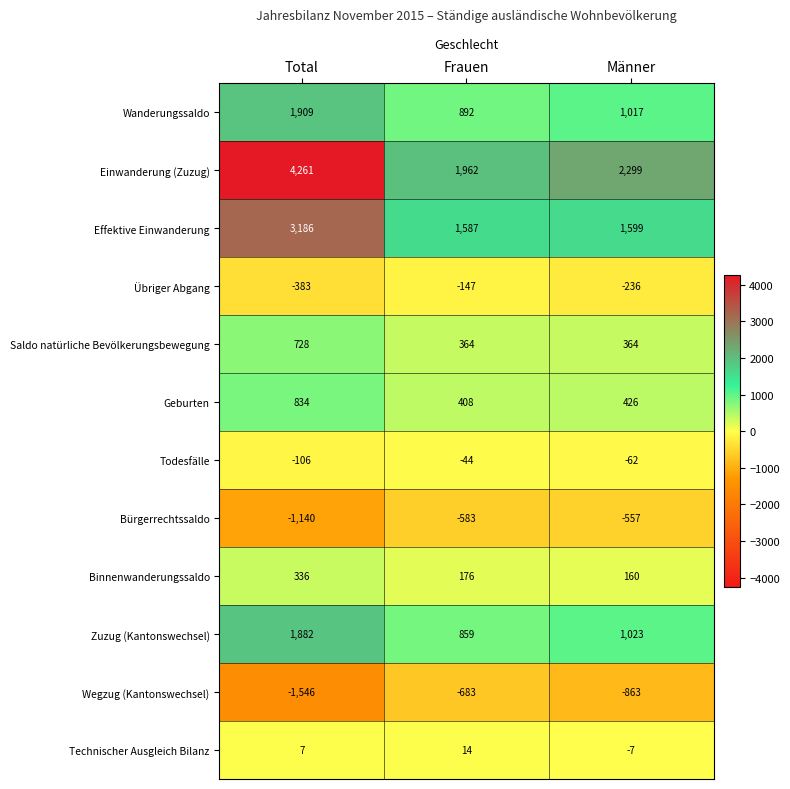

What is the total value across all series at Männer?

5163